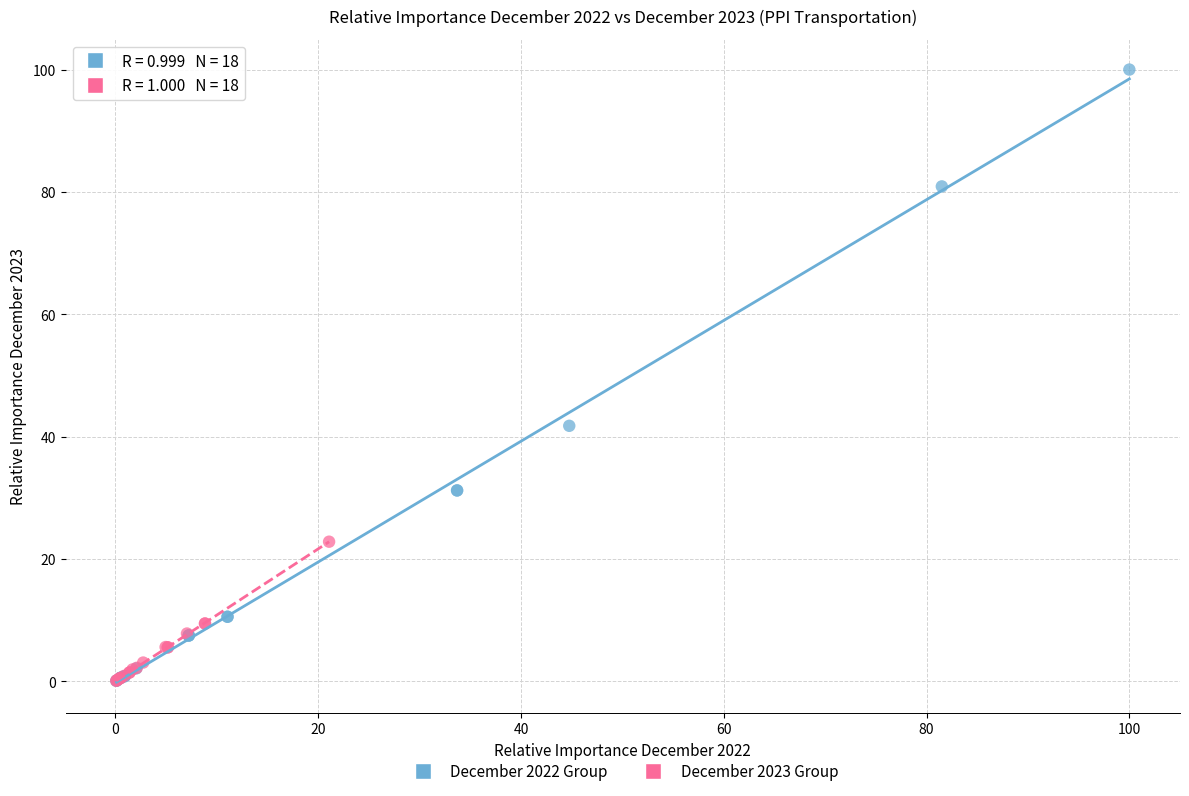

Which series has the largest Y range (max minus min)?

December 2022 Group